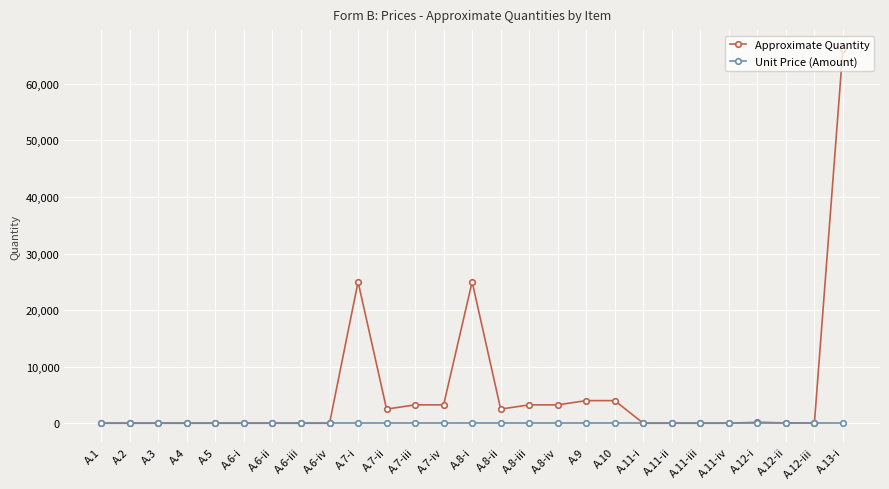

What is the label of the 7th point from the right?

A.11-ii